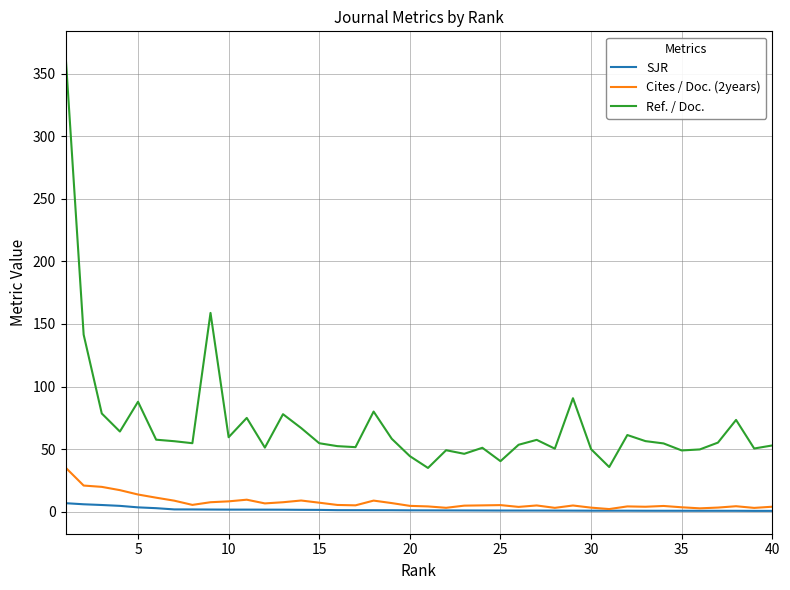

How many lines are shown in the chart?

3